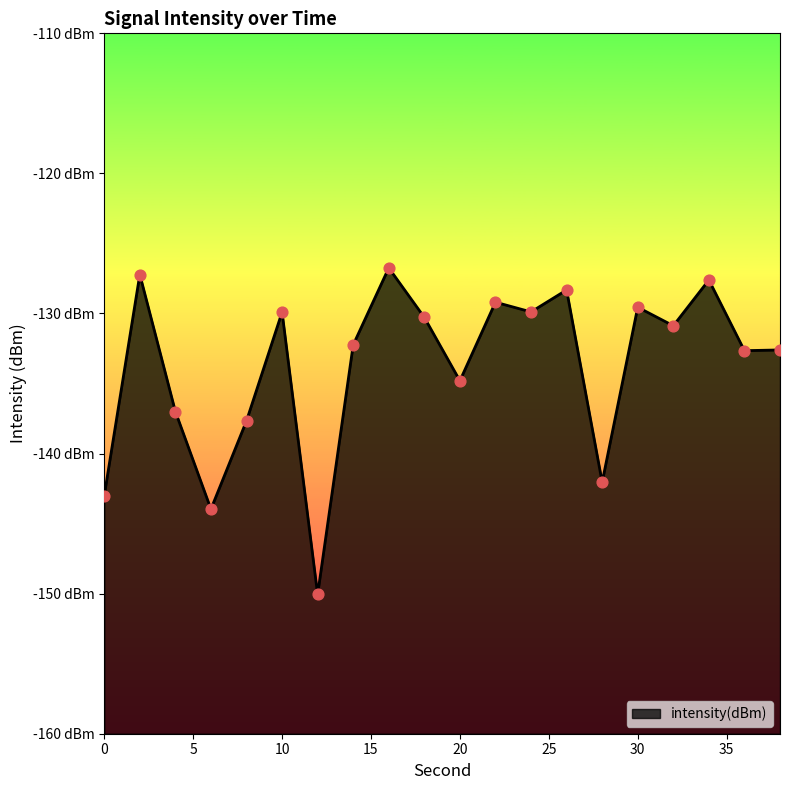

Between 6 and 28, which is larger?

28